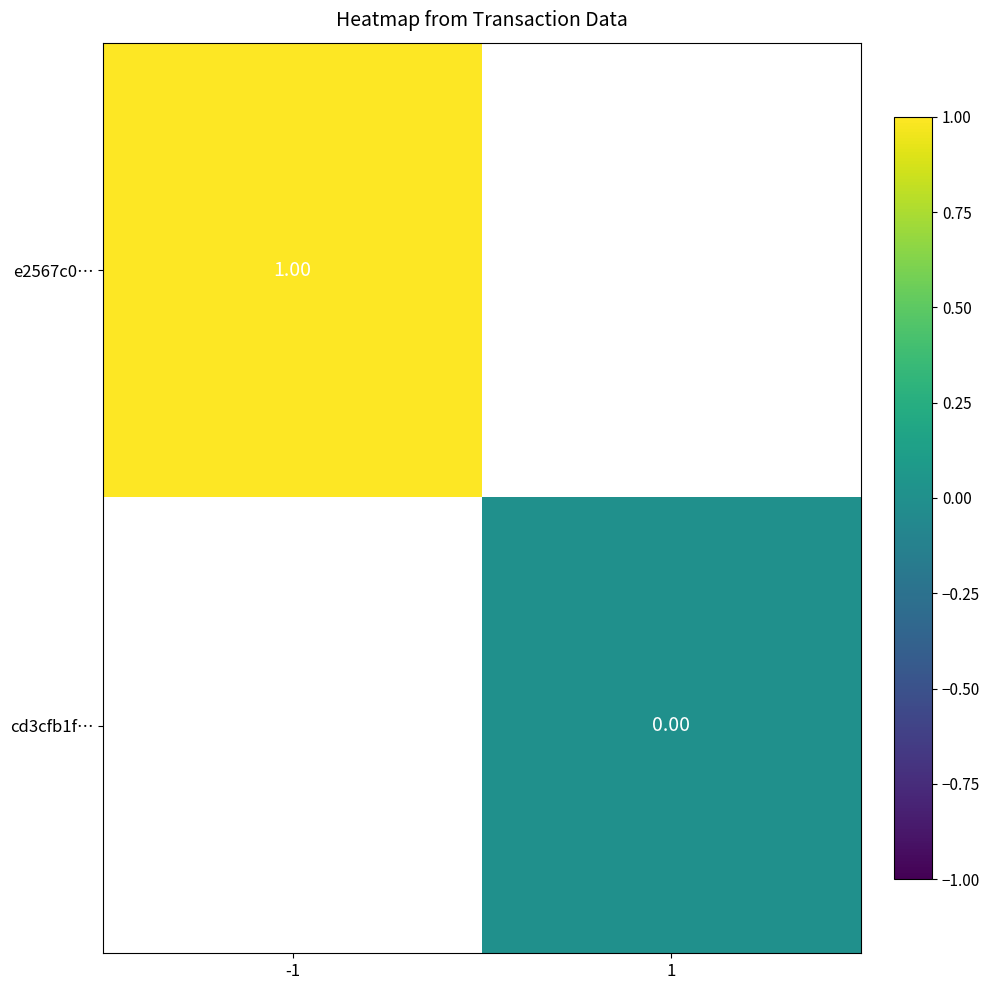

At 1, list the series in order from largest to smallest.

e2567c0…, cd3cfb1f…